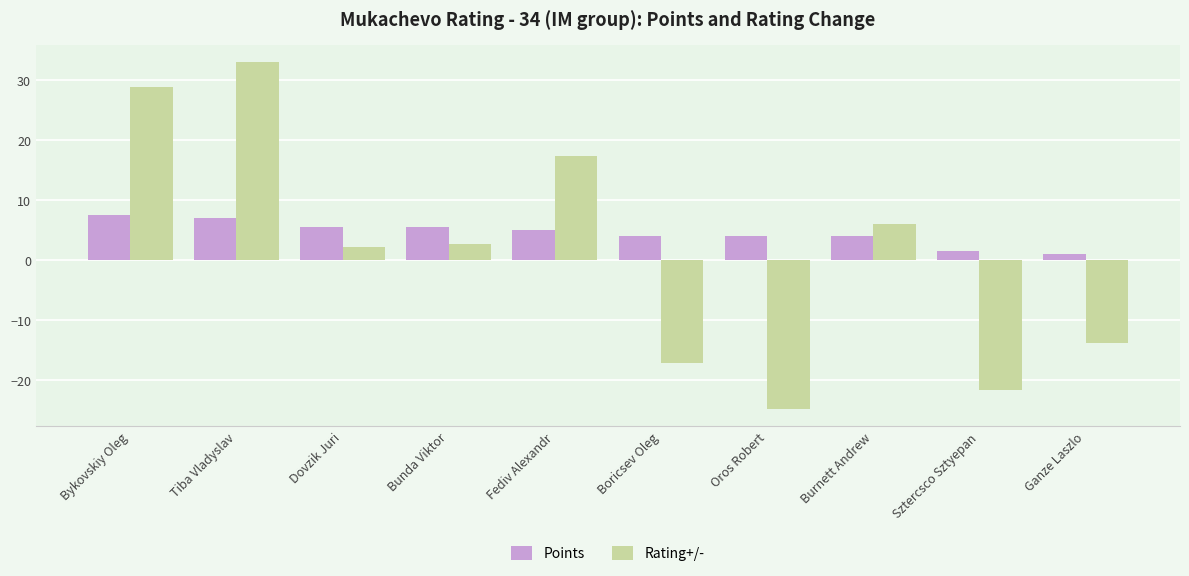

List the series in order of their peak value, highest first.

Rating+/-, Points